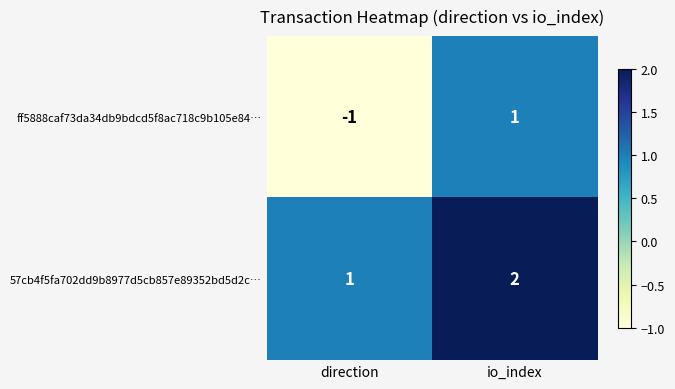

What is the sum of the 57cb4f5fa702dd9b8977d5cb857e89352bd5d2c… values at io_index and direction?

3